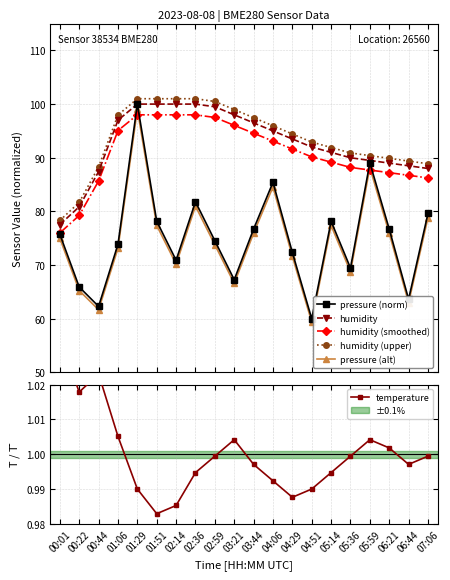

What position from the left is 04:06?

12